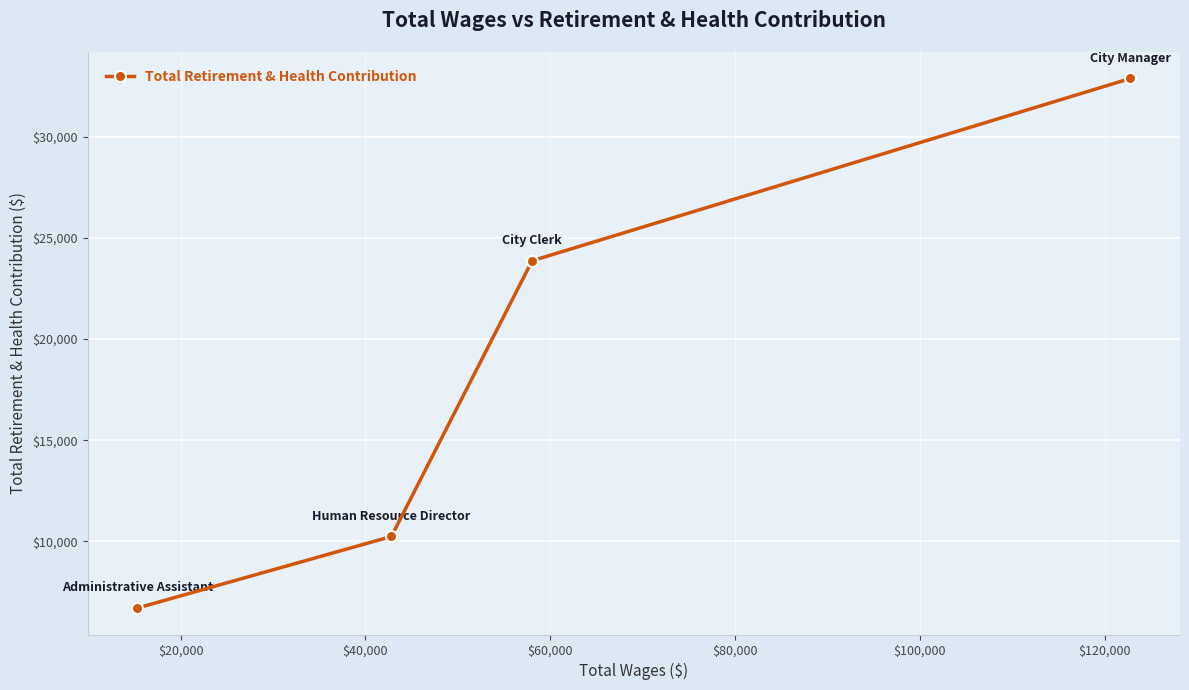

True or false: there are more than 1 points higher than both neighbors.

False